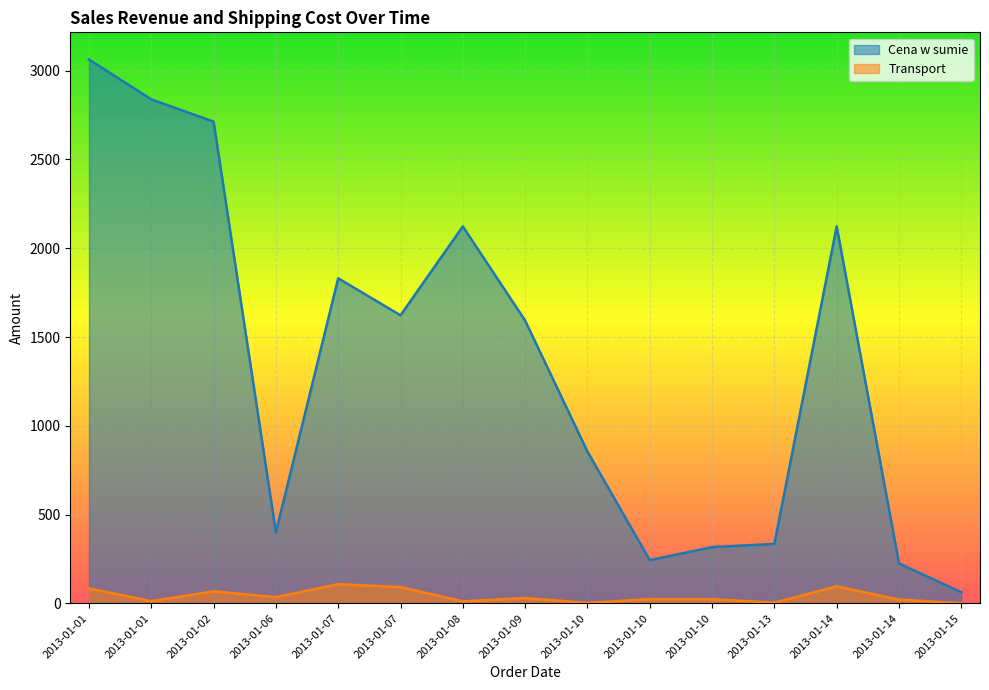

What is the sum of the Cena w sumie values at 2013-01-01 and 2013-01-13?

3173.4